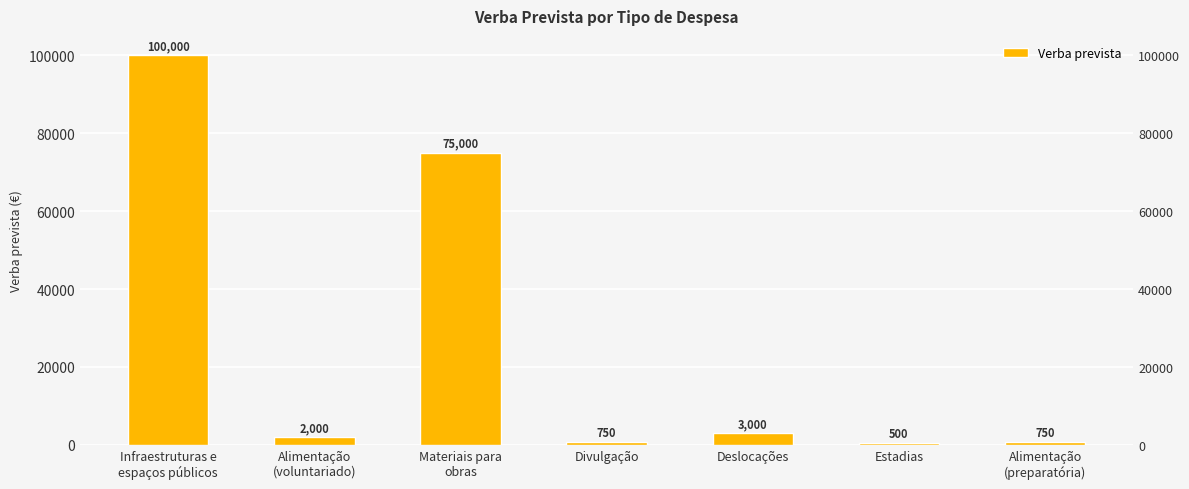

Read the value at Divulgação, to the nearest 50.

750